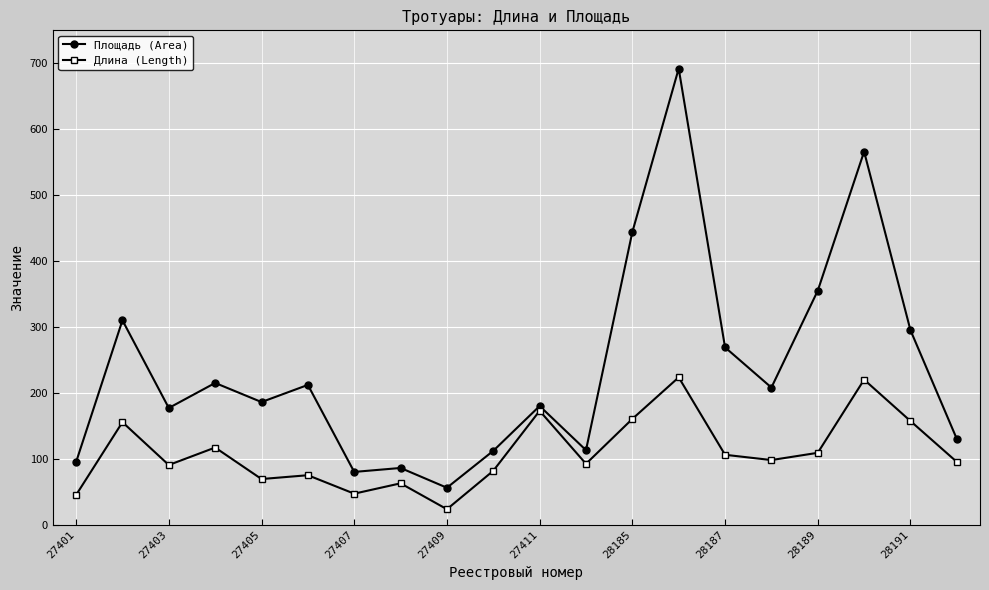

Does the chart display data point markers on the line(s)?

Yes